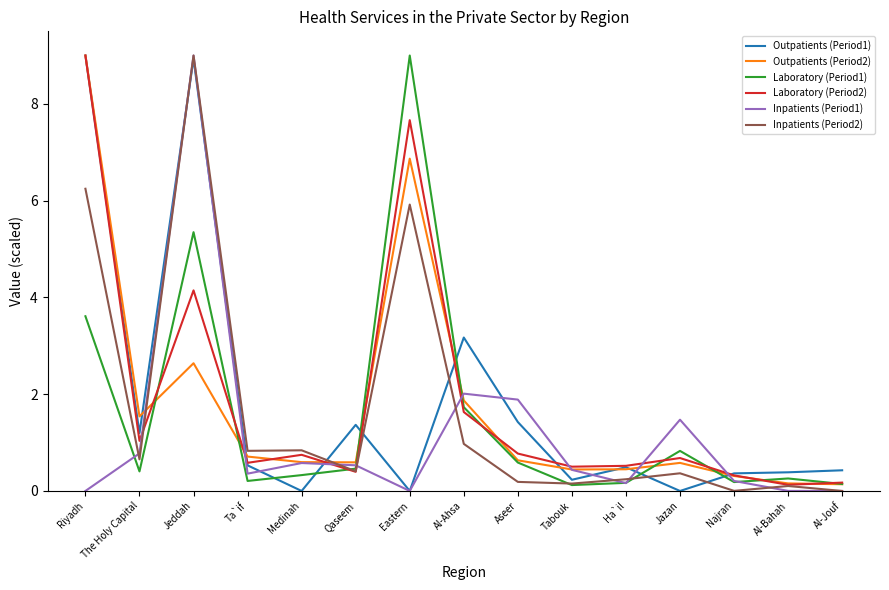

The Laboratory (Period2) series shows 6.9 at Jeddah. True or false?

False